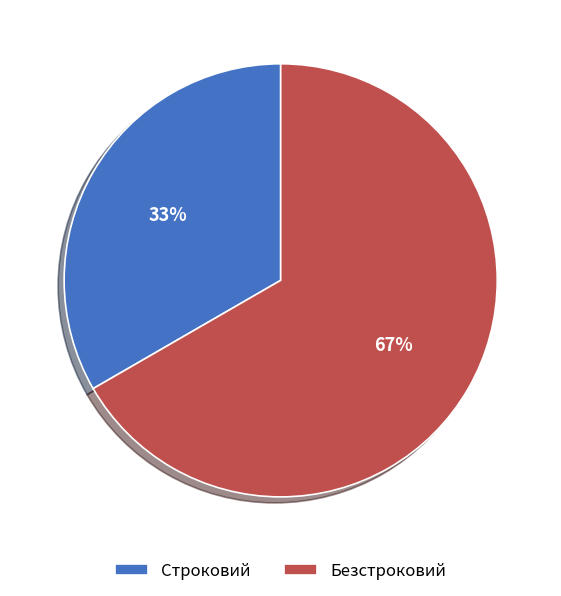

Combined, do Строковий and Безстроковий account for over 50%?

Yes